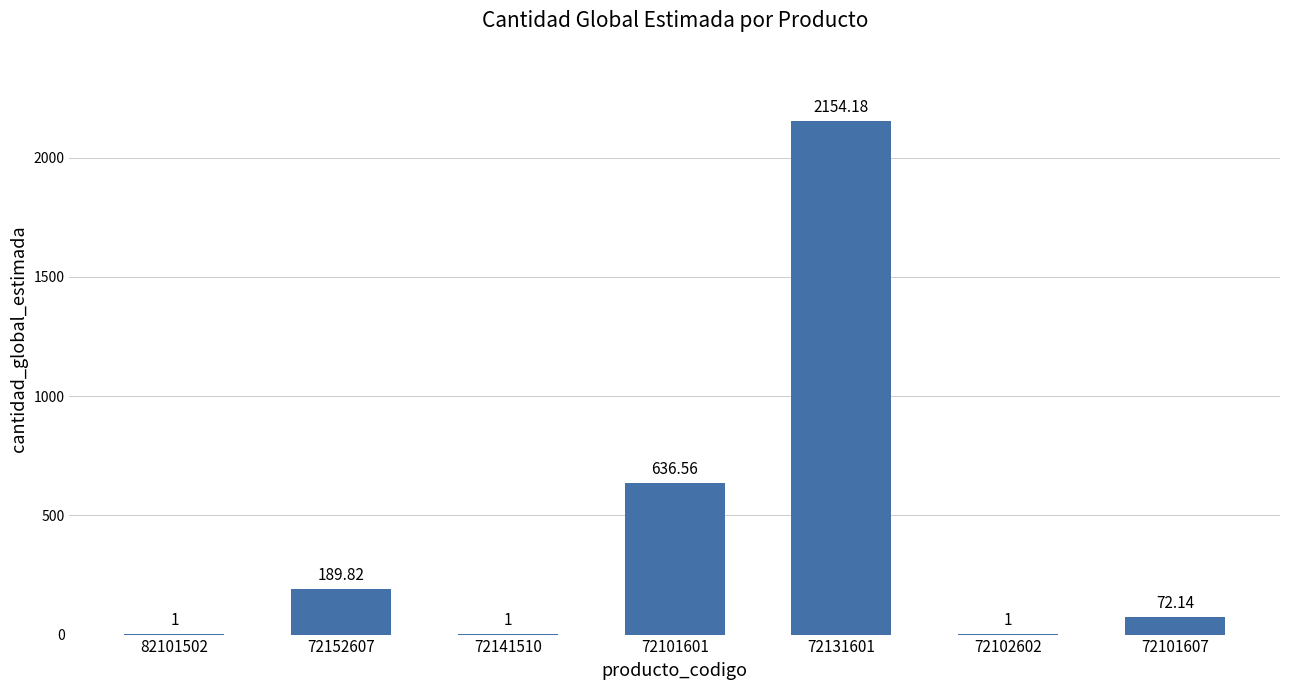

Does the chart contain stacked bars?

No